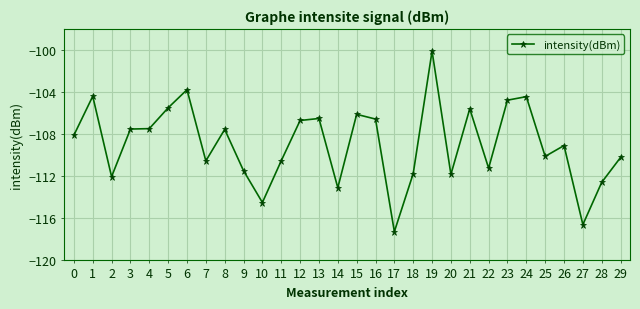

True or false: the data shows -33.3 at 3.

False